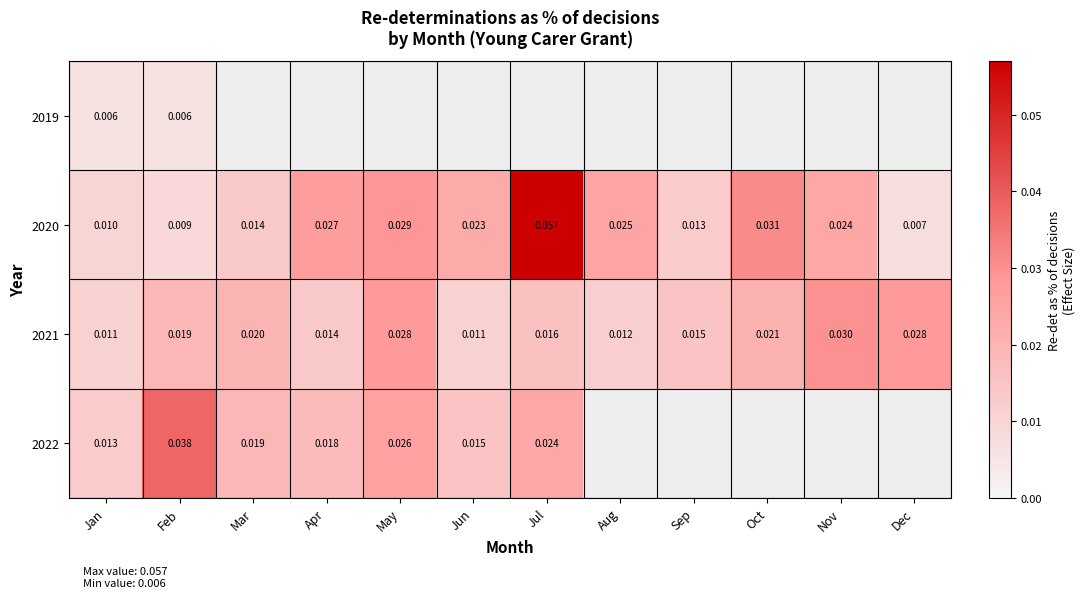

Is it true that 2020 equals 0.0 at Feb?

True